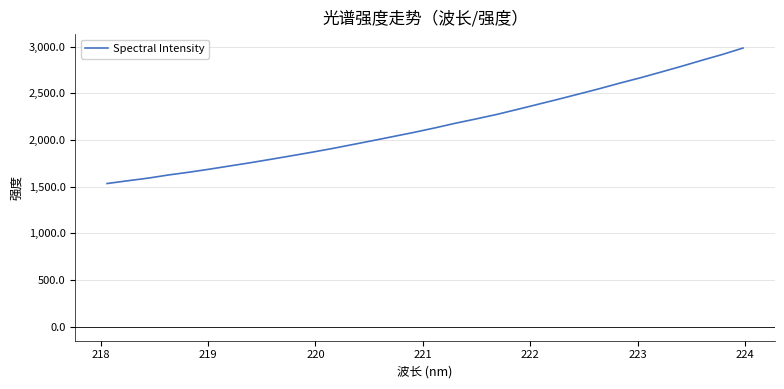

What is the average value?

2161.5